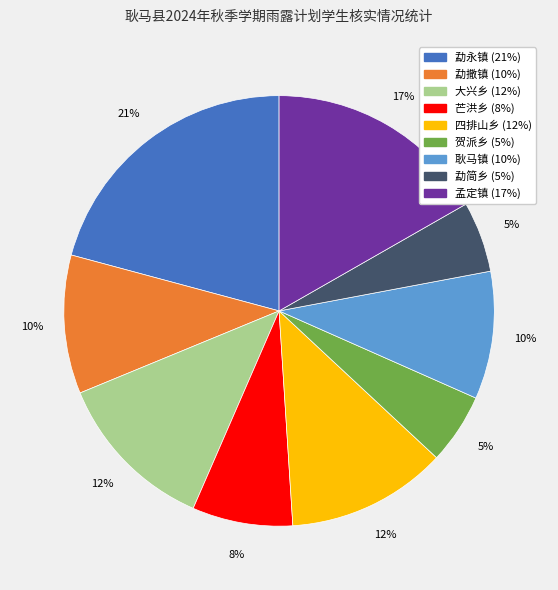

Does any single category account for the majority?

No